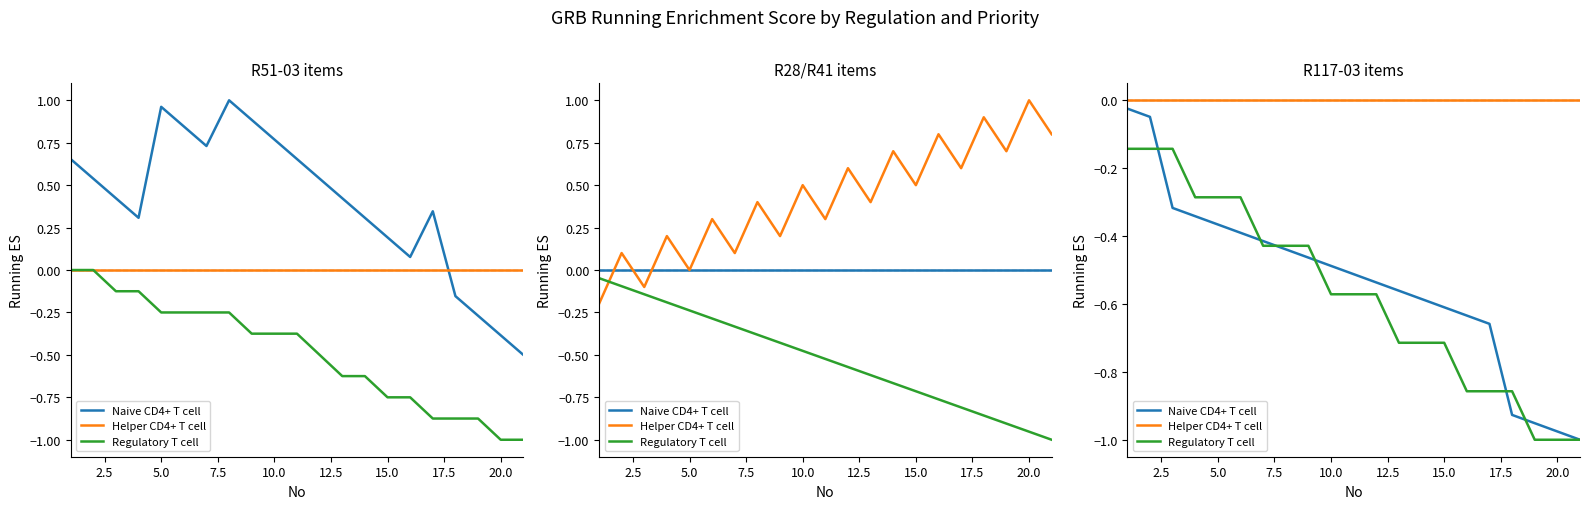

How many data points does each series have?

21